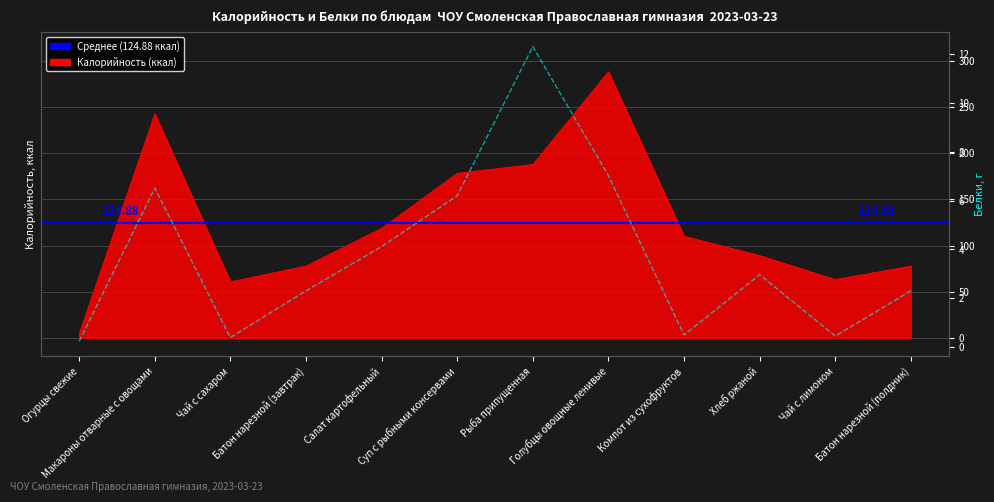

How many interior local valleys does the Калорийность series have?

2